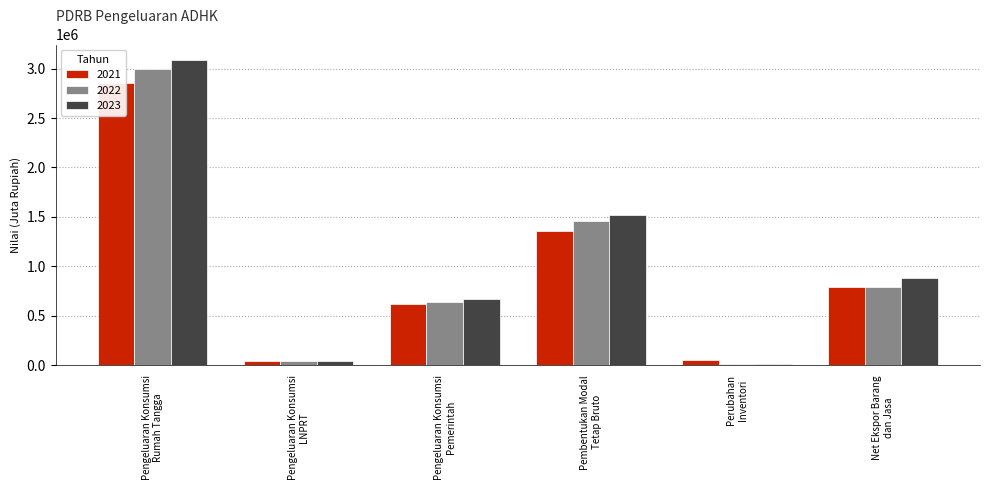

What is the value of the 2023 bar at the 3rd from the left?

671182.5